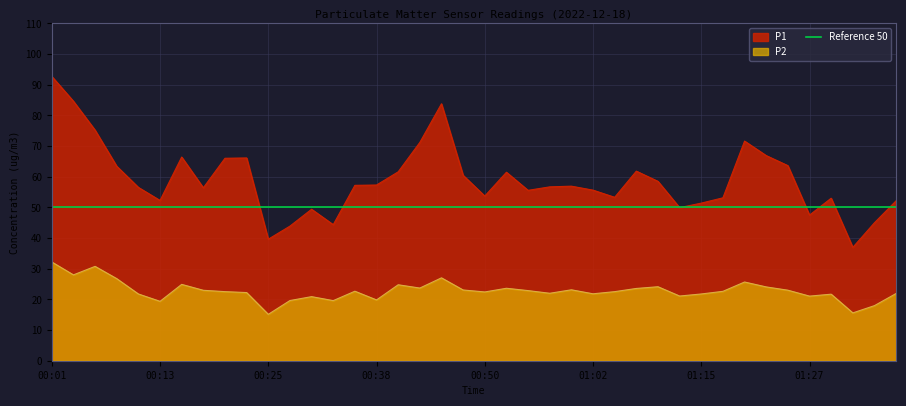

What is the label of the 10th point from the left?

00:23